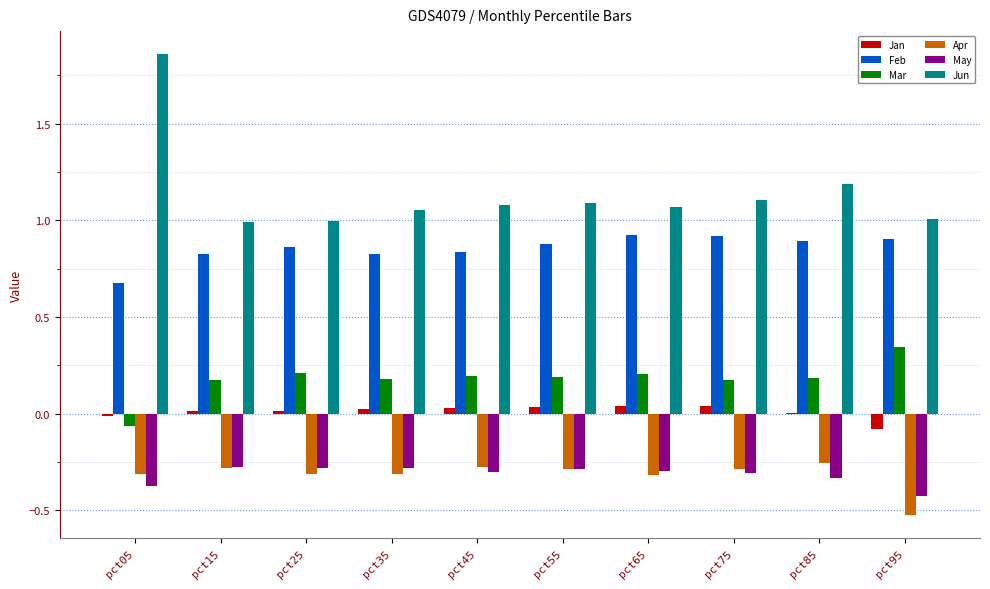

What is the total value across all series at pct65?

1.6